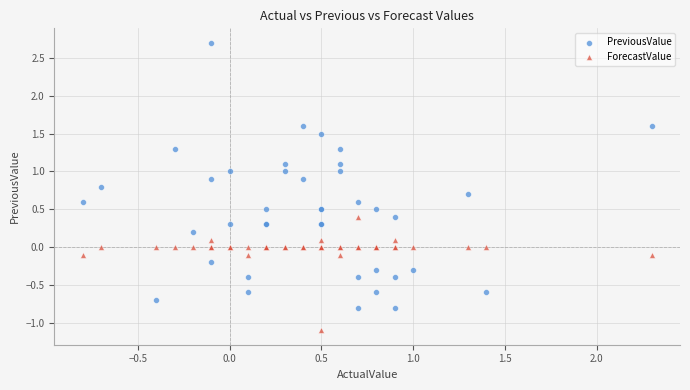

Which series reaches the minimum Y coordinate?

ForecastValue